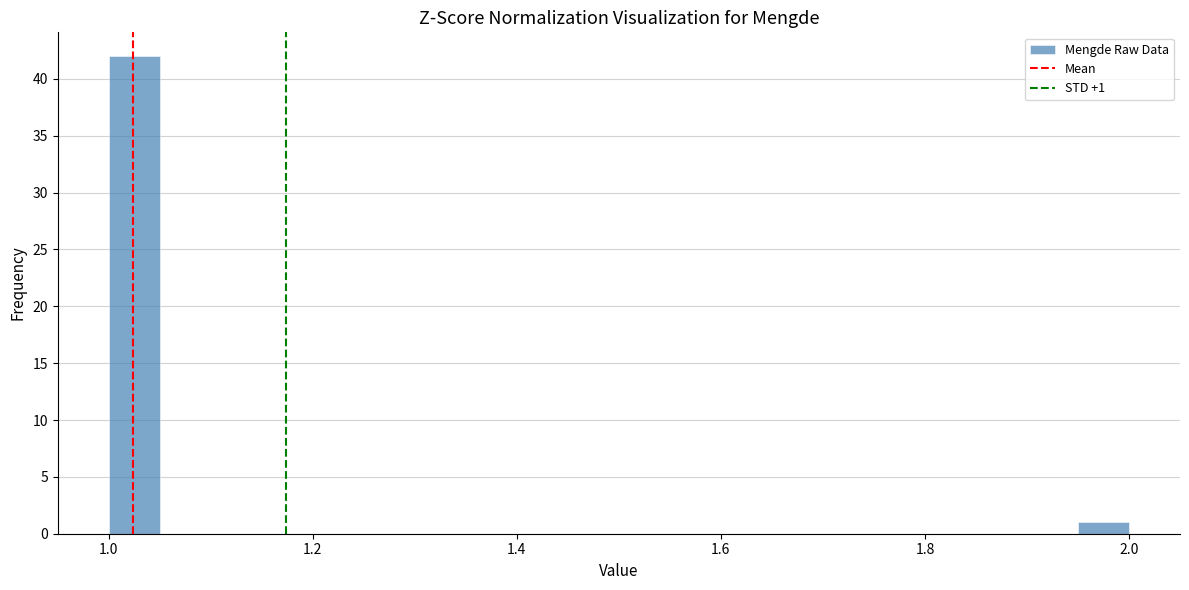

Read against the x-axis, roughly where is the centre of the tallest bar?

1.02